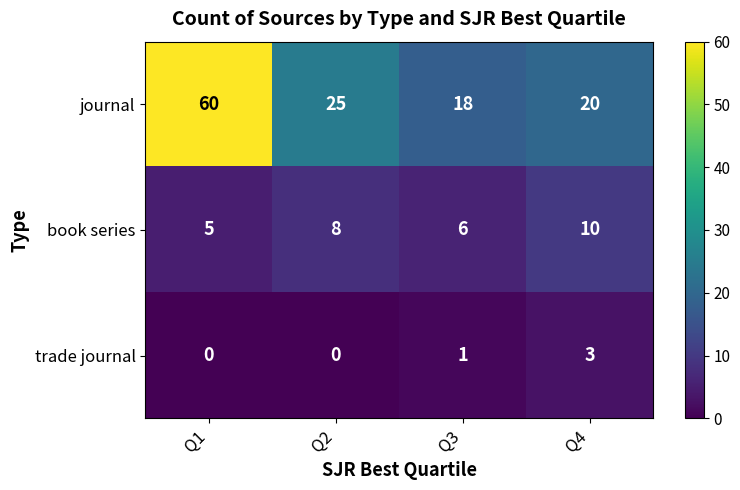

Is the value of book series at Q4 greater than the value of trade journal at Q2?

Yes